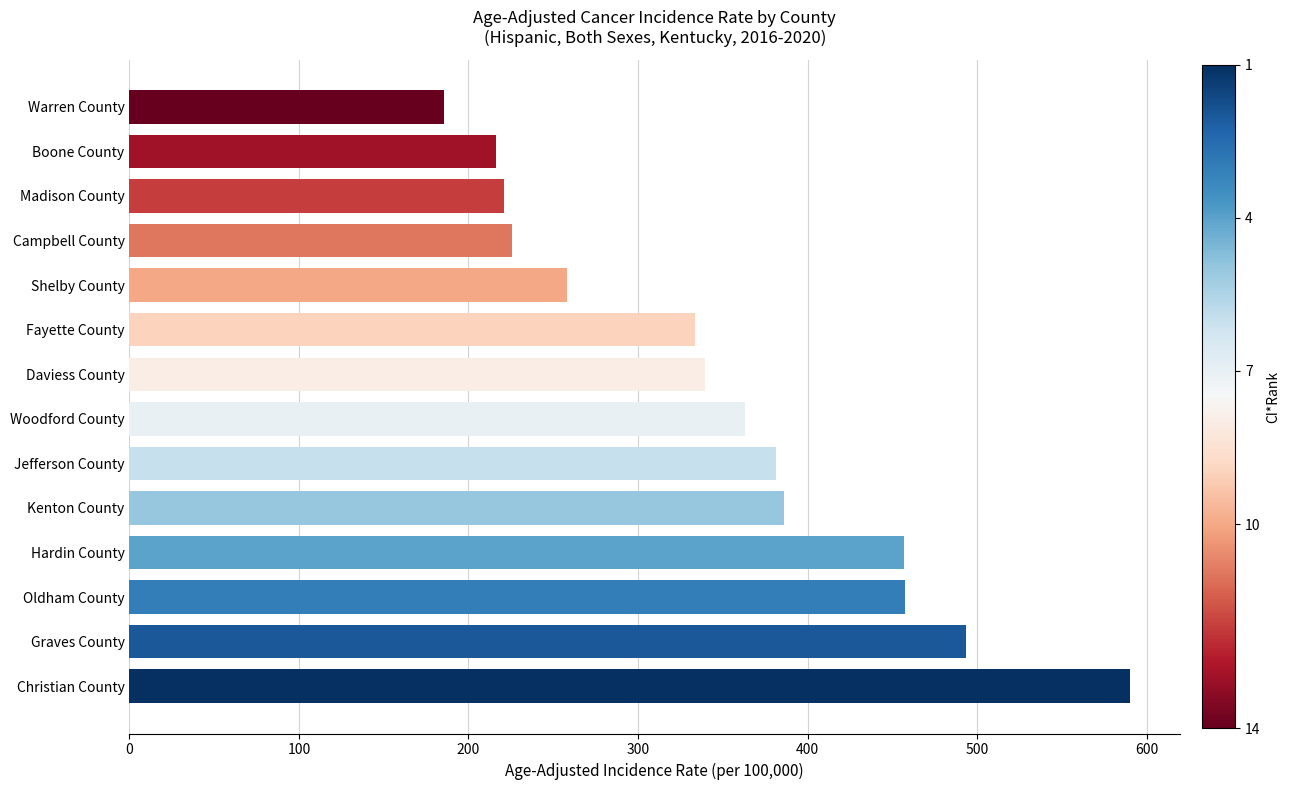

What value does the data have at Fayette County?

333.9